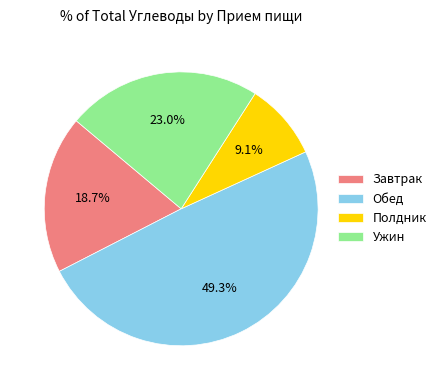

Which slice is the smallest?

Полдник